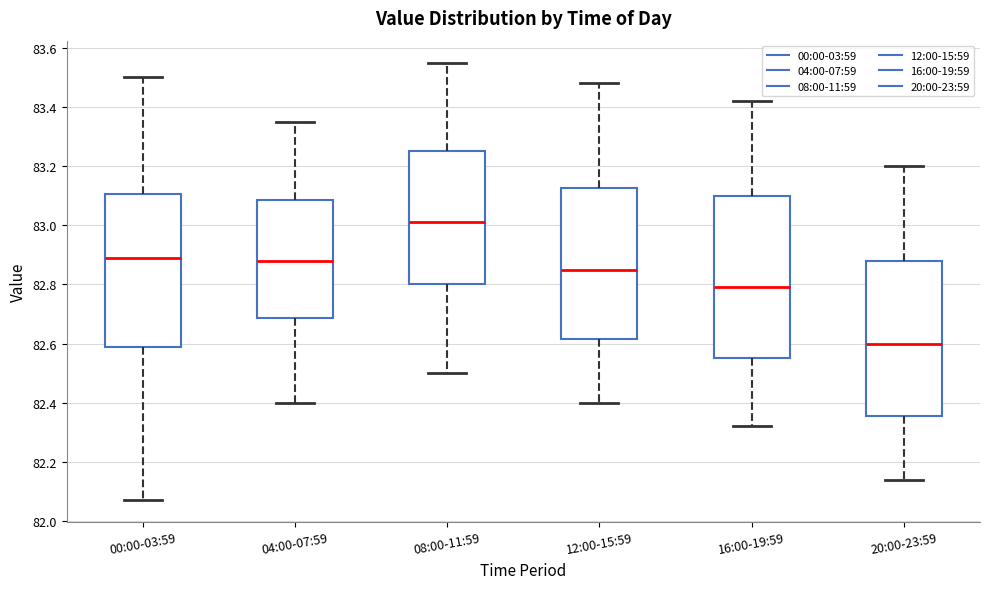

Which box has the lowest median line?

20:00-23:59